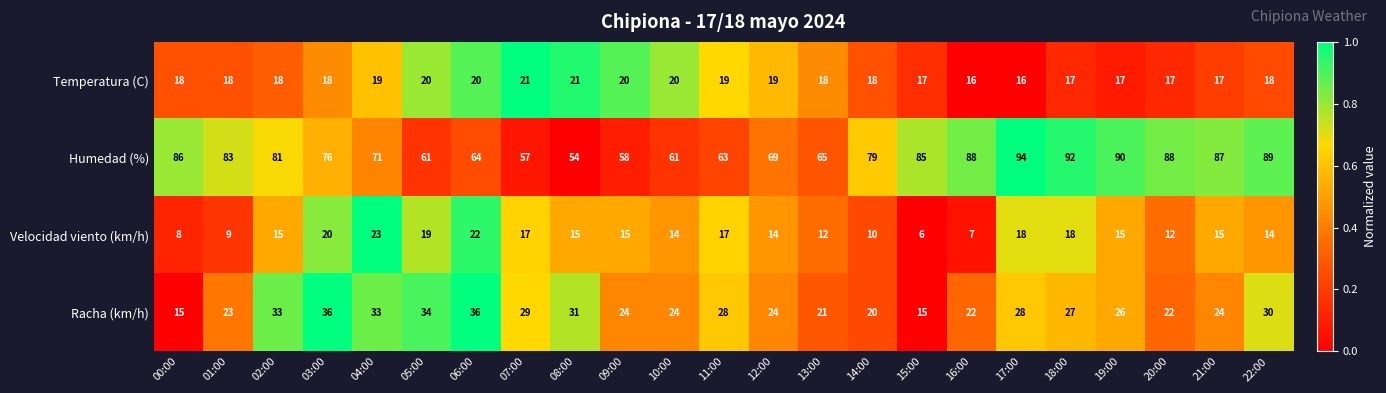

What is the smallest value displayed?

6